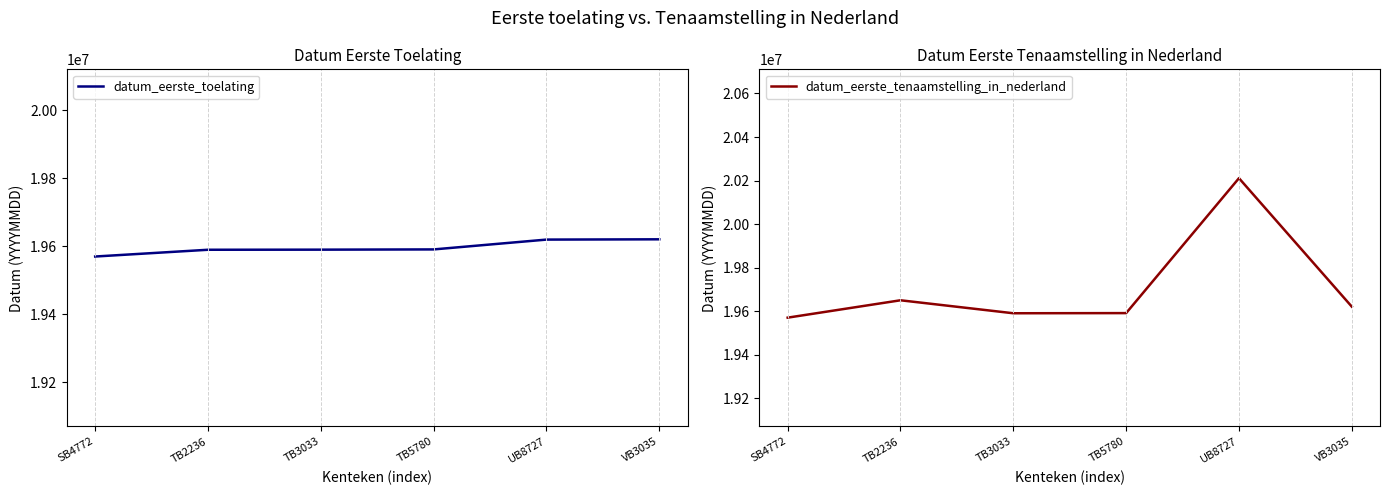

Is it true that datum_eerste_toelating equals 19590513 at TB3033?

True